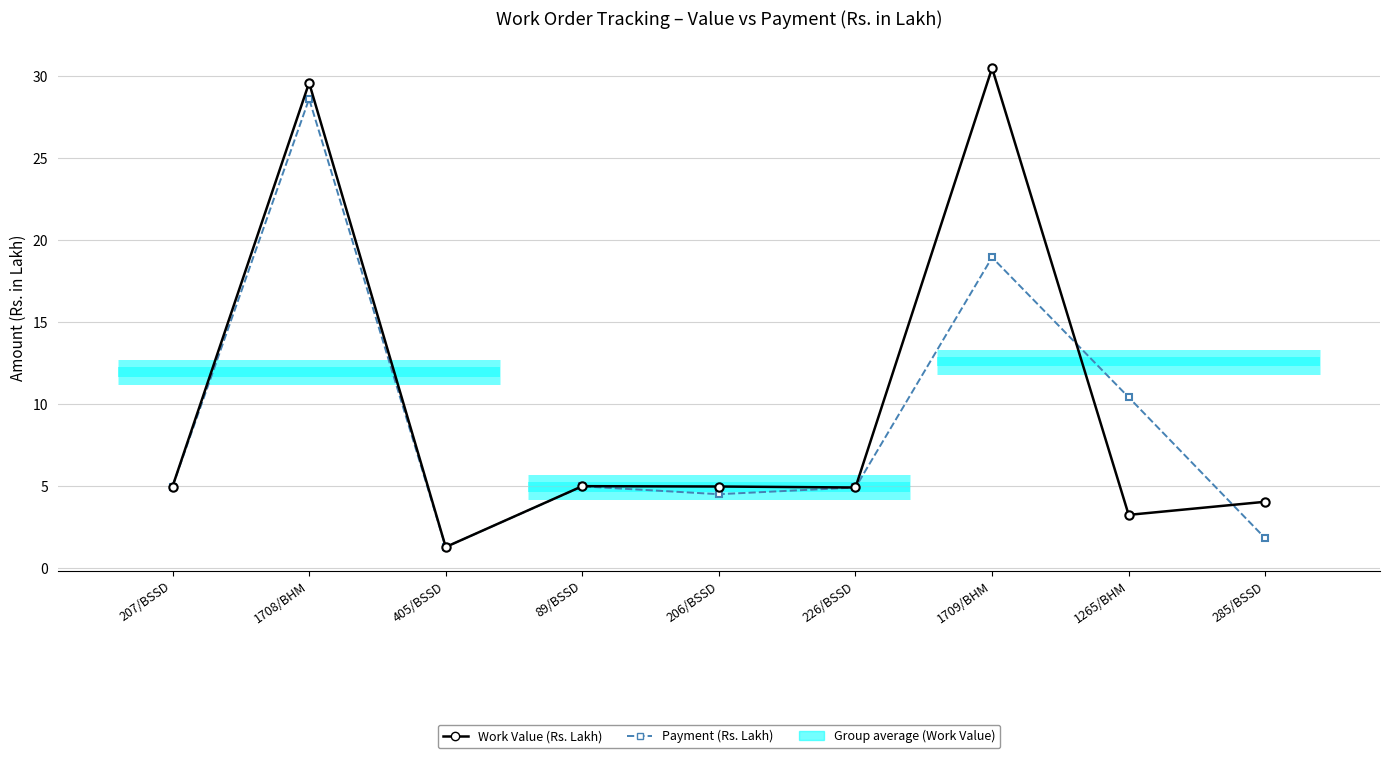

What is the label of the 7th point from the left?

1709/BHM